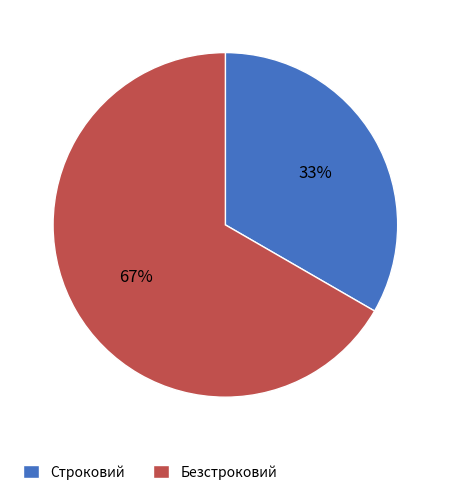

The Безстроковий slice represents 75% of the pie. True or false?

False